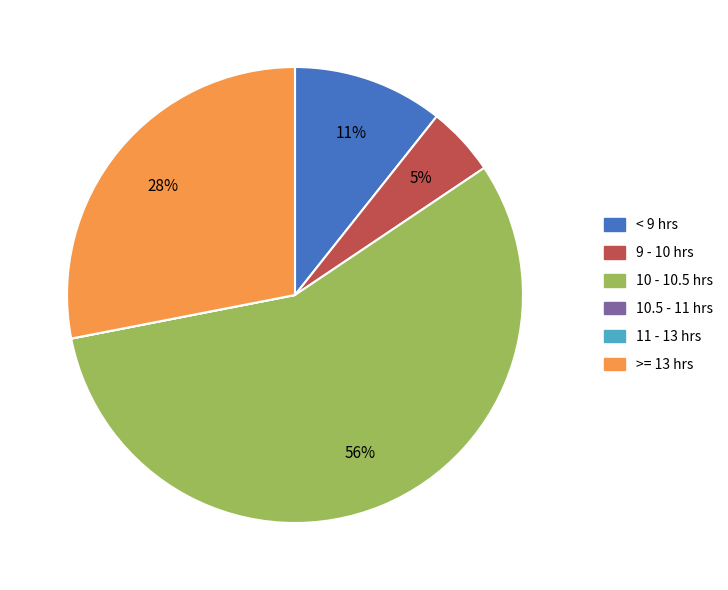

To the nearest percent, what is the average slice percentage?

17%